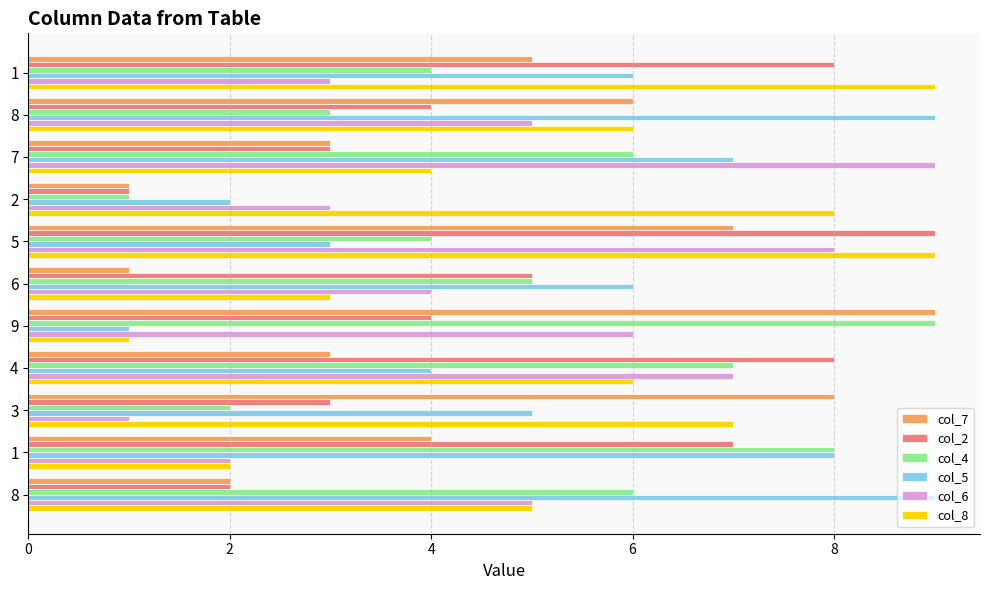

How many data points does each series have?

11